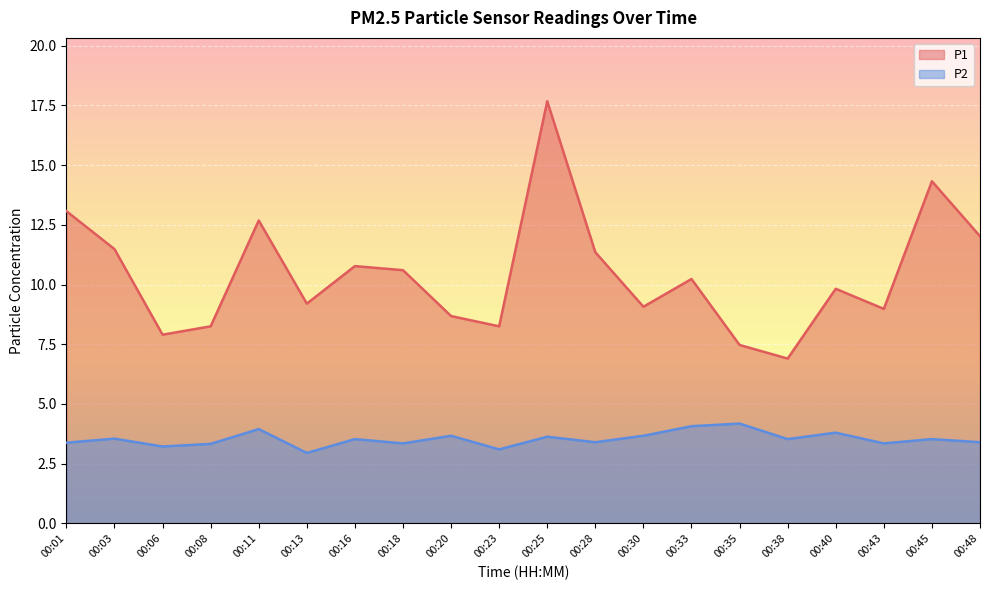

What is the minimum value for P1?

6.9